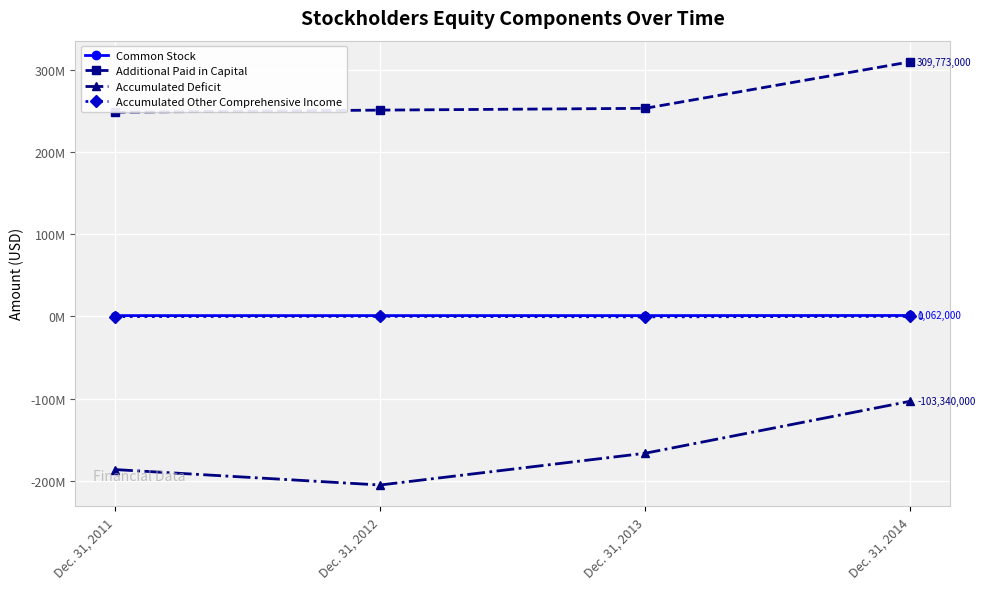

What is the sum of the Accumulated Other Comprehensive Income values at Dec. 31, 2012 and Dec. 31, 2011?

-256000